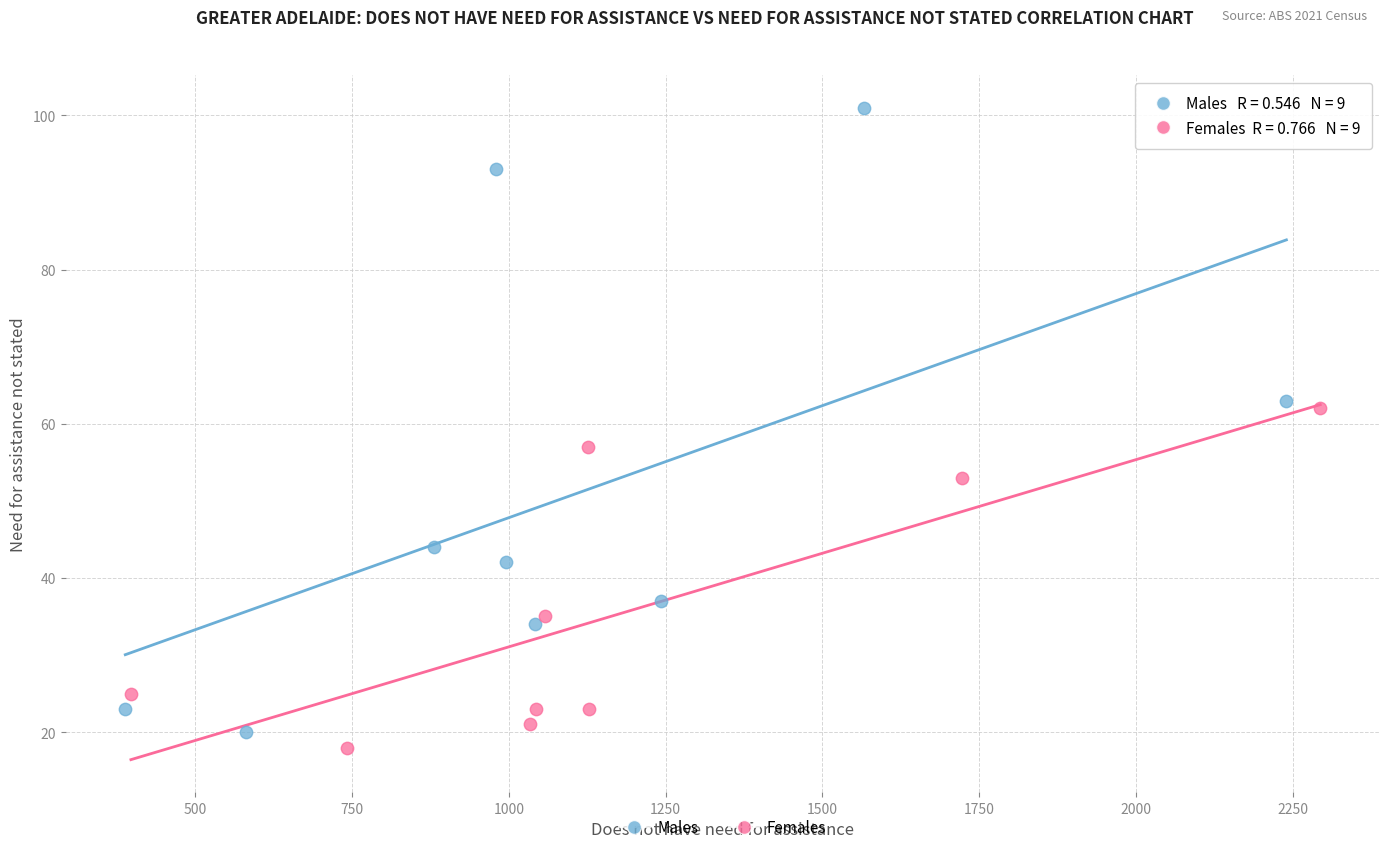

Which series contains the highest Y value?

Males